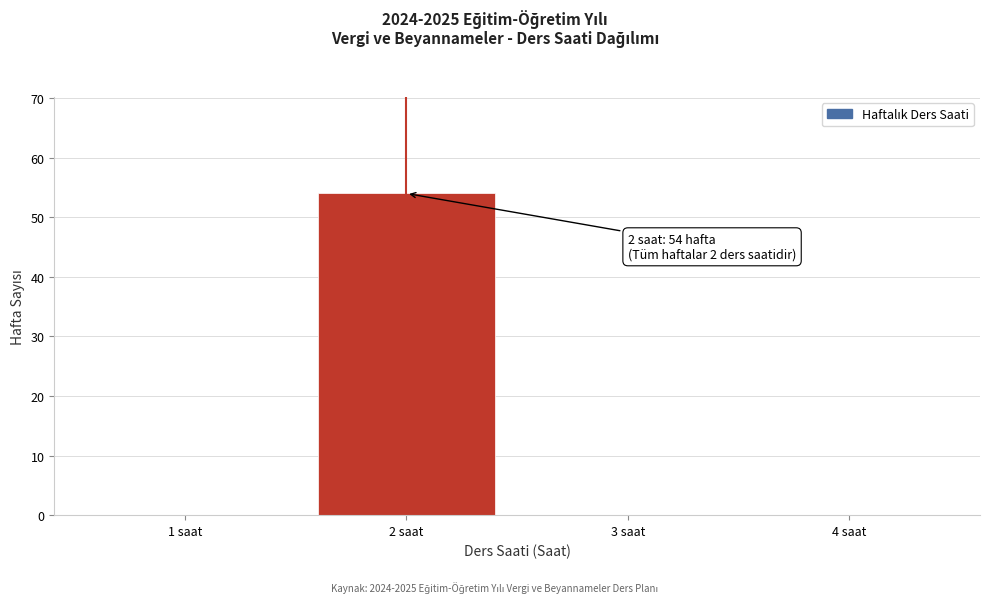

Over which range of the x-axis is the bar tallest?

1.5 to 2.5